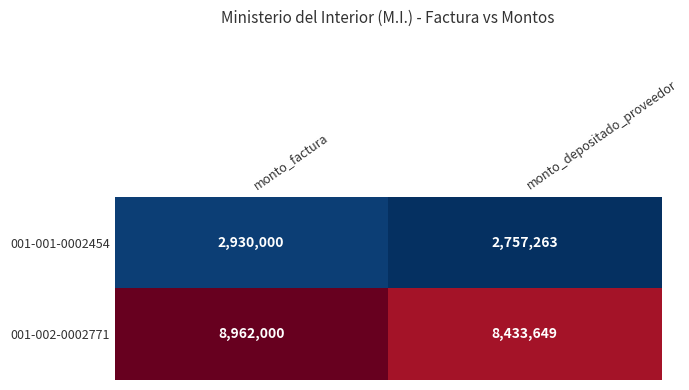

Where is 001-001-0002454 nearest to the value 2843631?

monto_depositado_proveedor